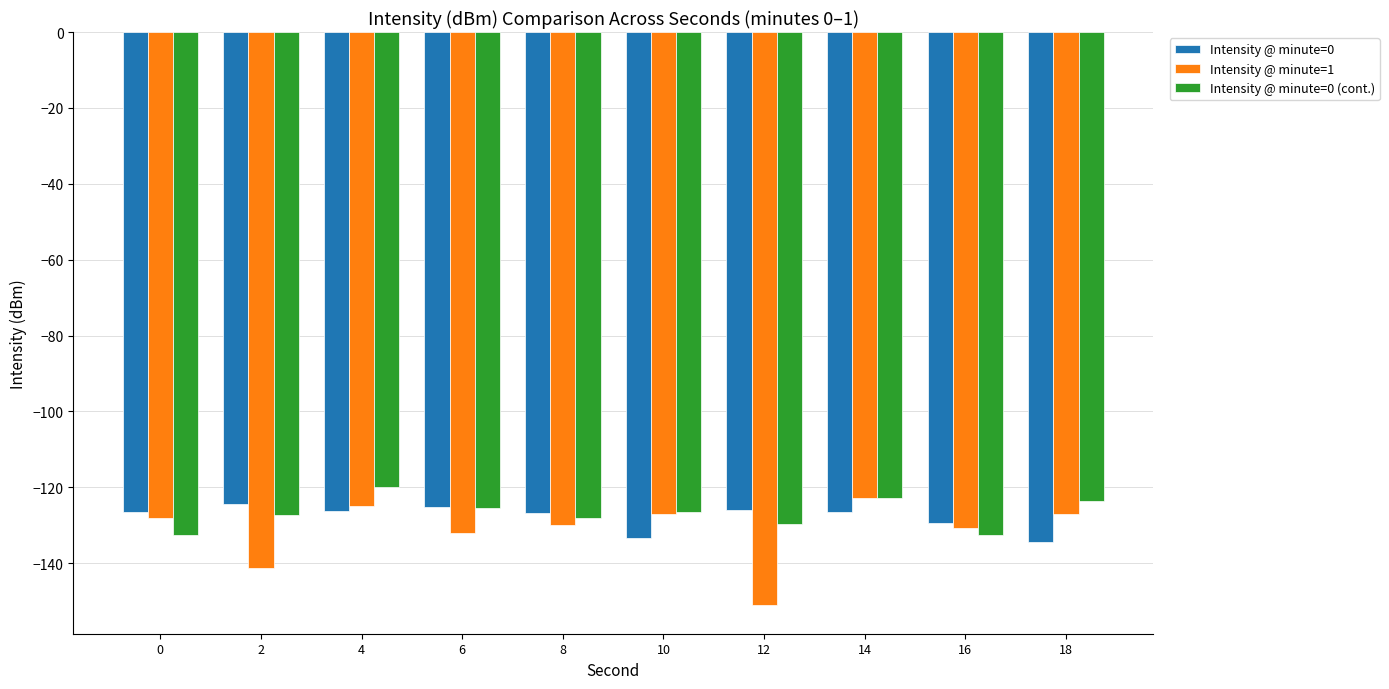

Rank the series by their average value, from lowest to highest.

Intensity @ minute=1, Intensity @ minute=0, Intensity @ minute=0 (cont.)